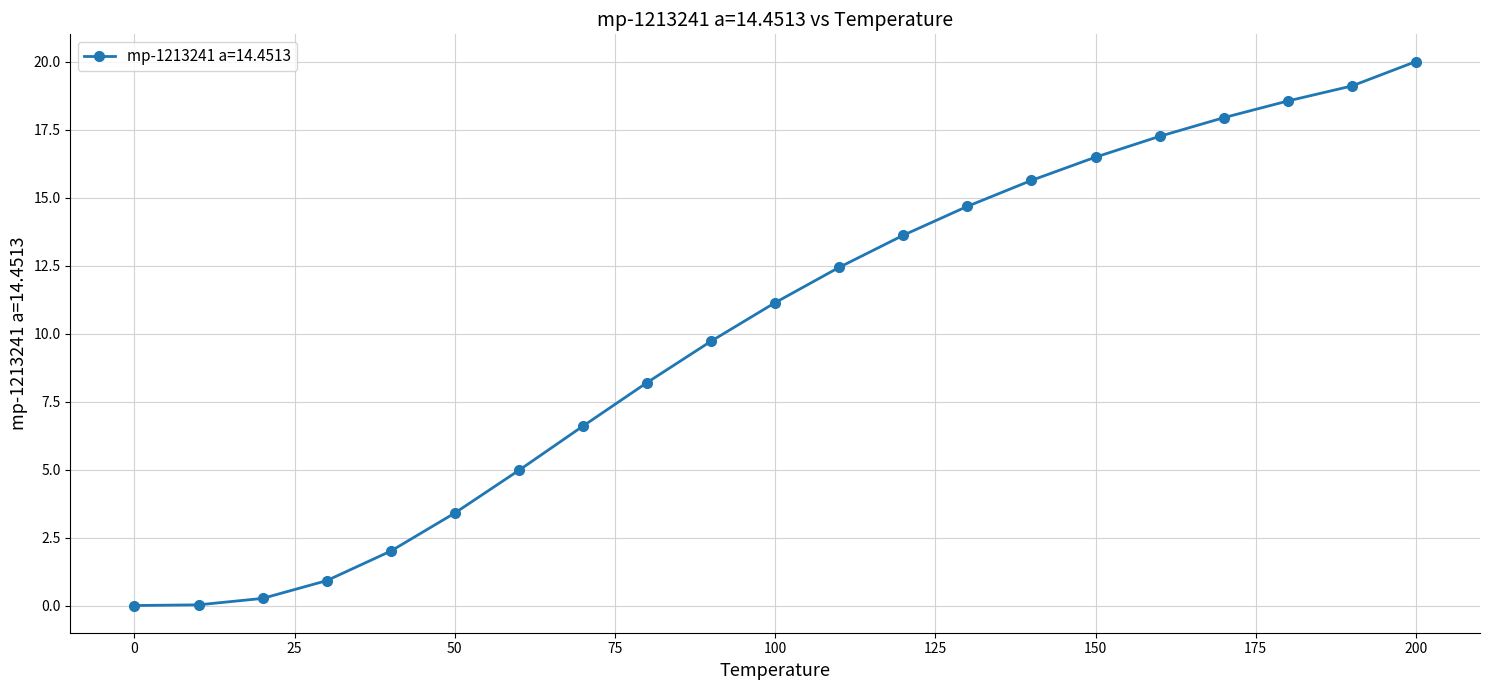

True or false: the data has more than 2 interior local peaks.

False